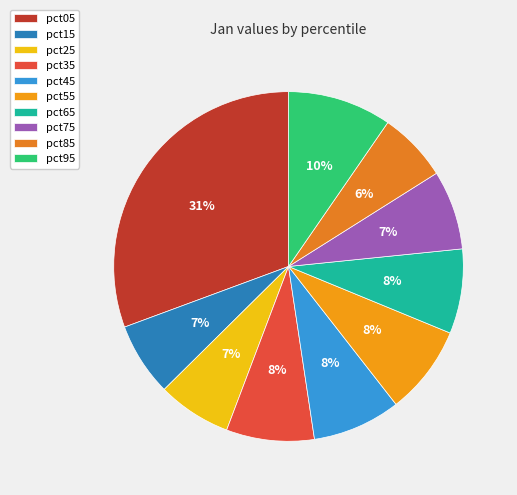

How many segments does this pie chart have?

10